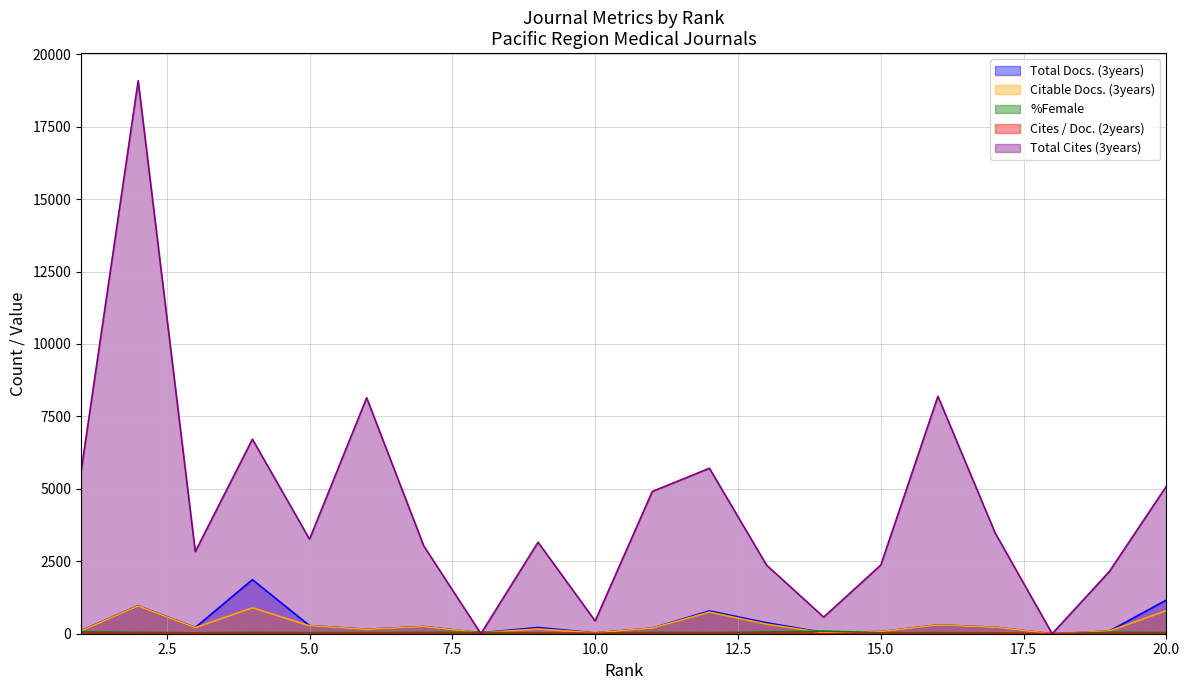

Which category has the lowest value in the %Female series?

18